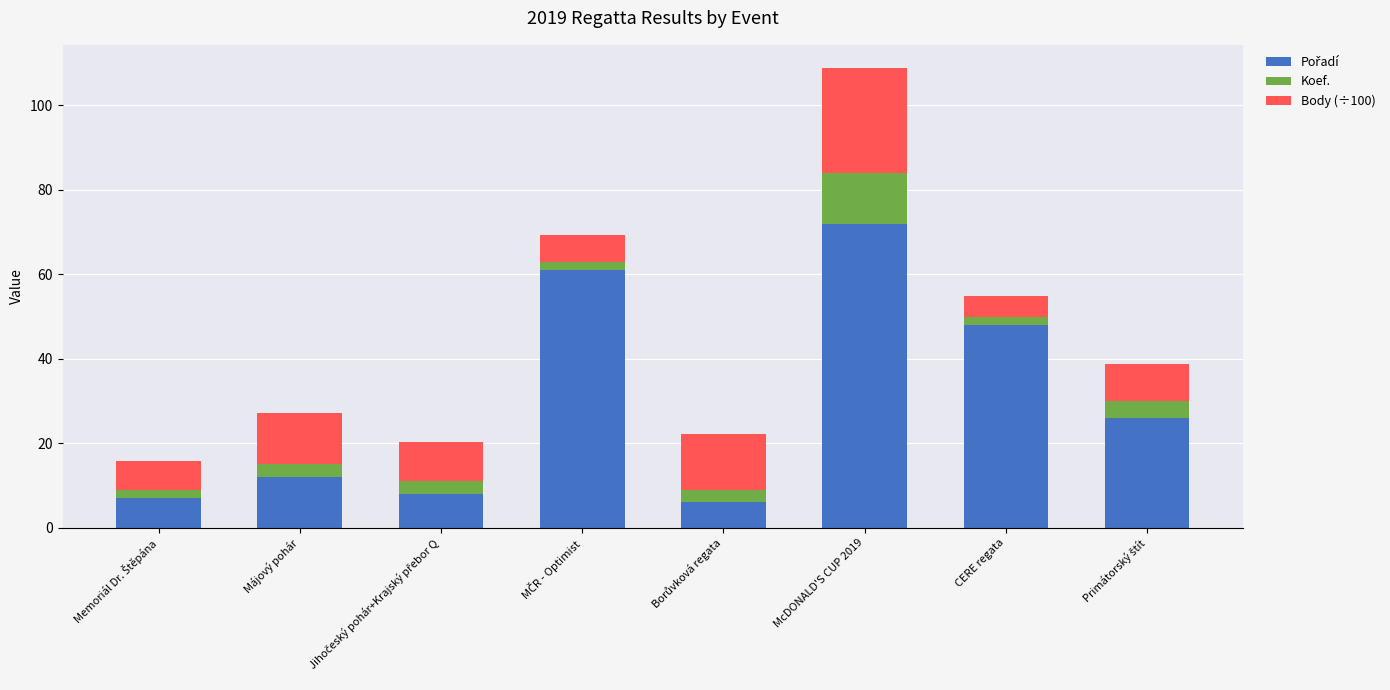

At which category is the sum across all series the highest?

McDONALD'S CUP 2019